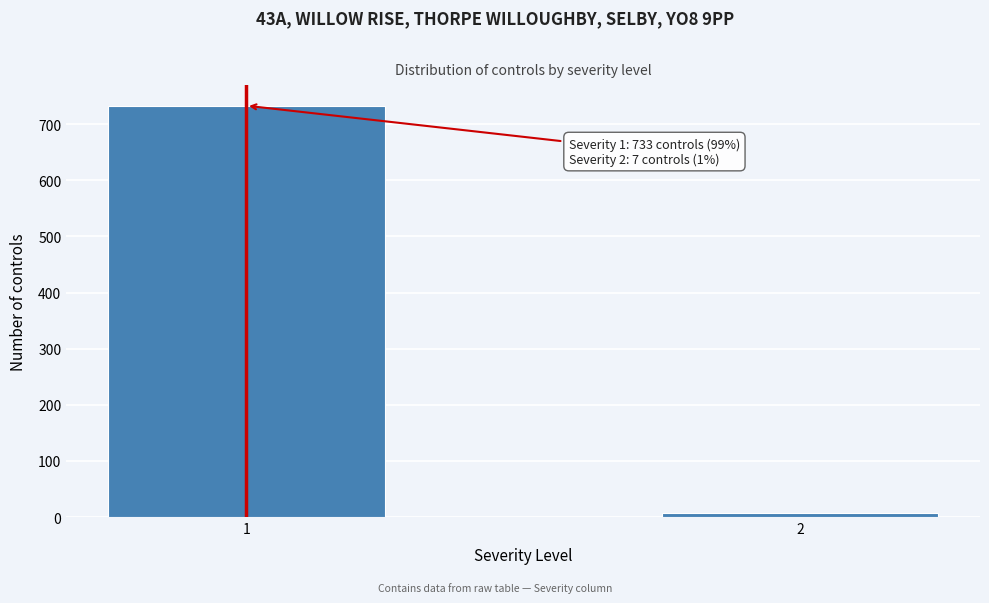

Reading left to right, extract all data points from this chart.

733	7